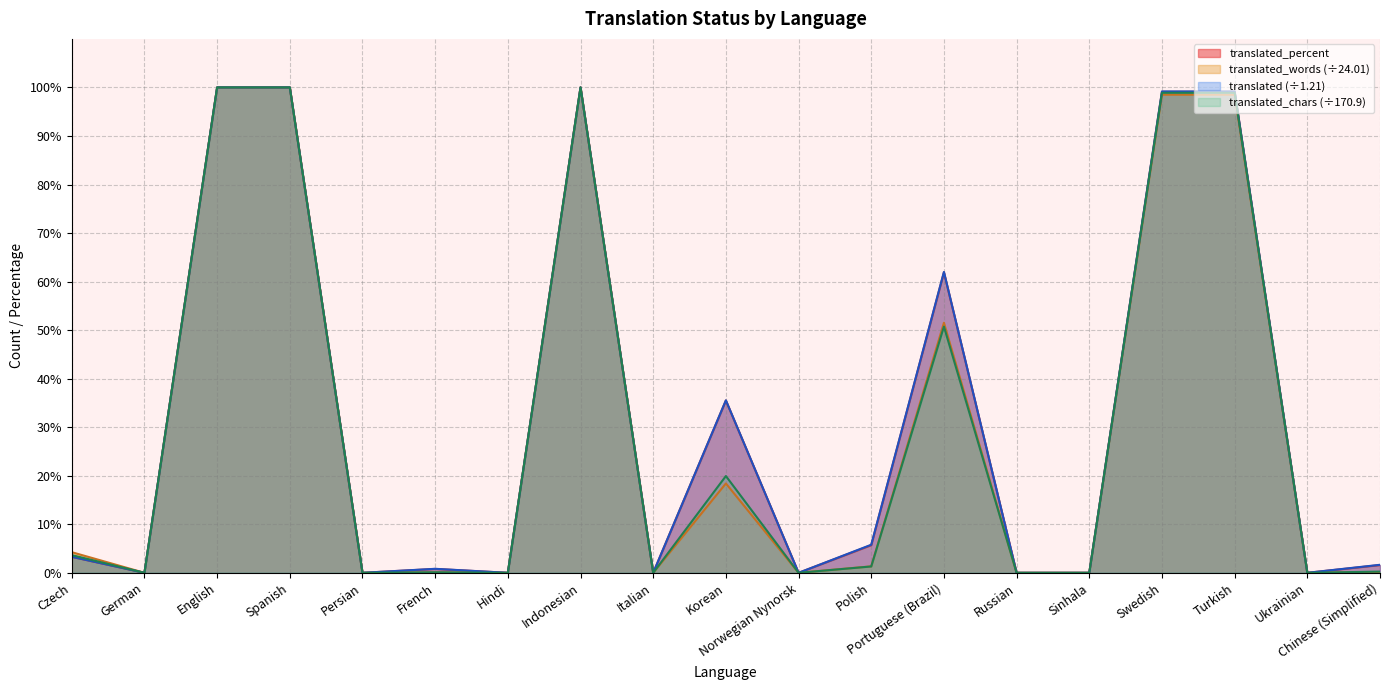

True or false: translated_chars has more than 2 points higher than both neighbors.

True